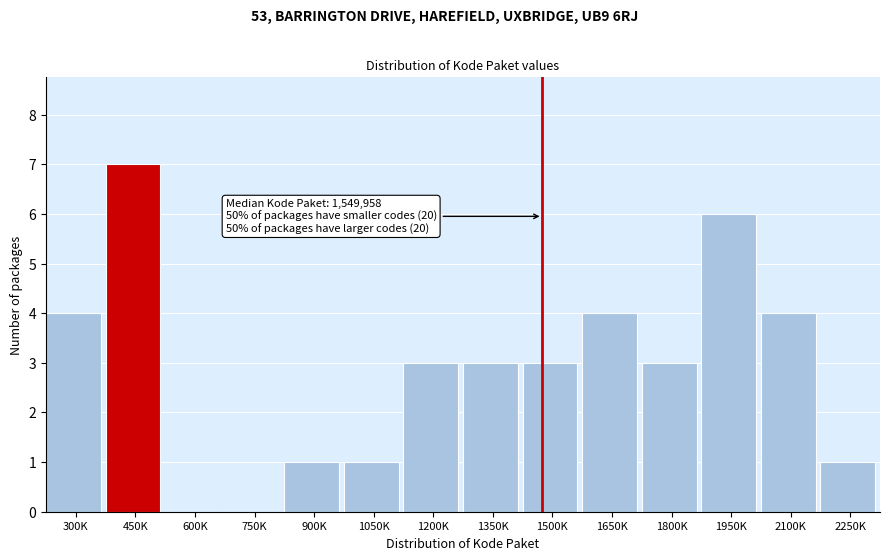

Reading right to left, transcribe all the data shown in this chart.

2250K=1	2100K=4	1950K=6	1800K=3	1650K=4	1500K=3	1350K=3	1200K=3	1050K=1	900K=1	750K=0	600K=0	450K=7	300K=4